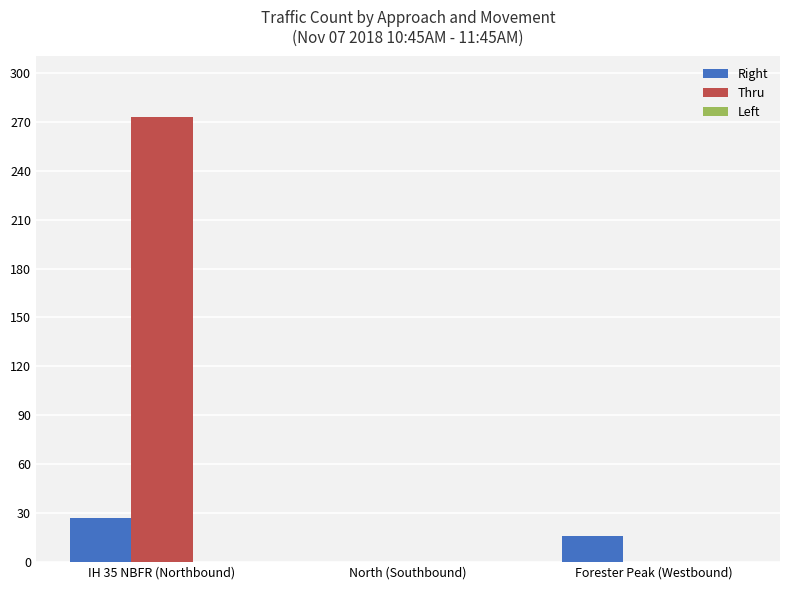

Is the value of Right at North (Southbound) greater than the value of Thru at IH 35 NBFR (Northbound)?

No